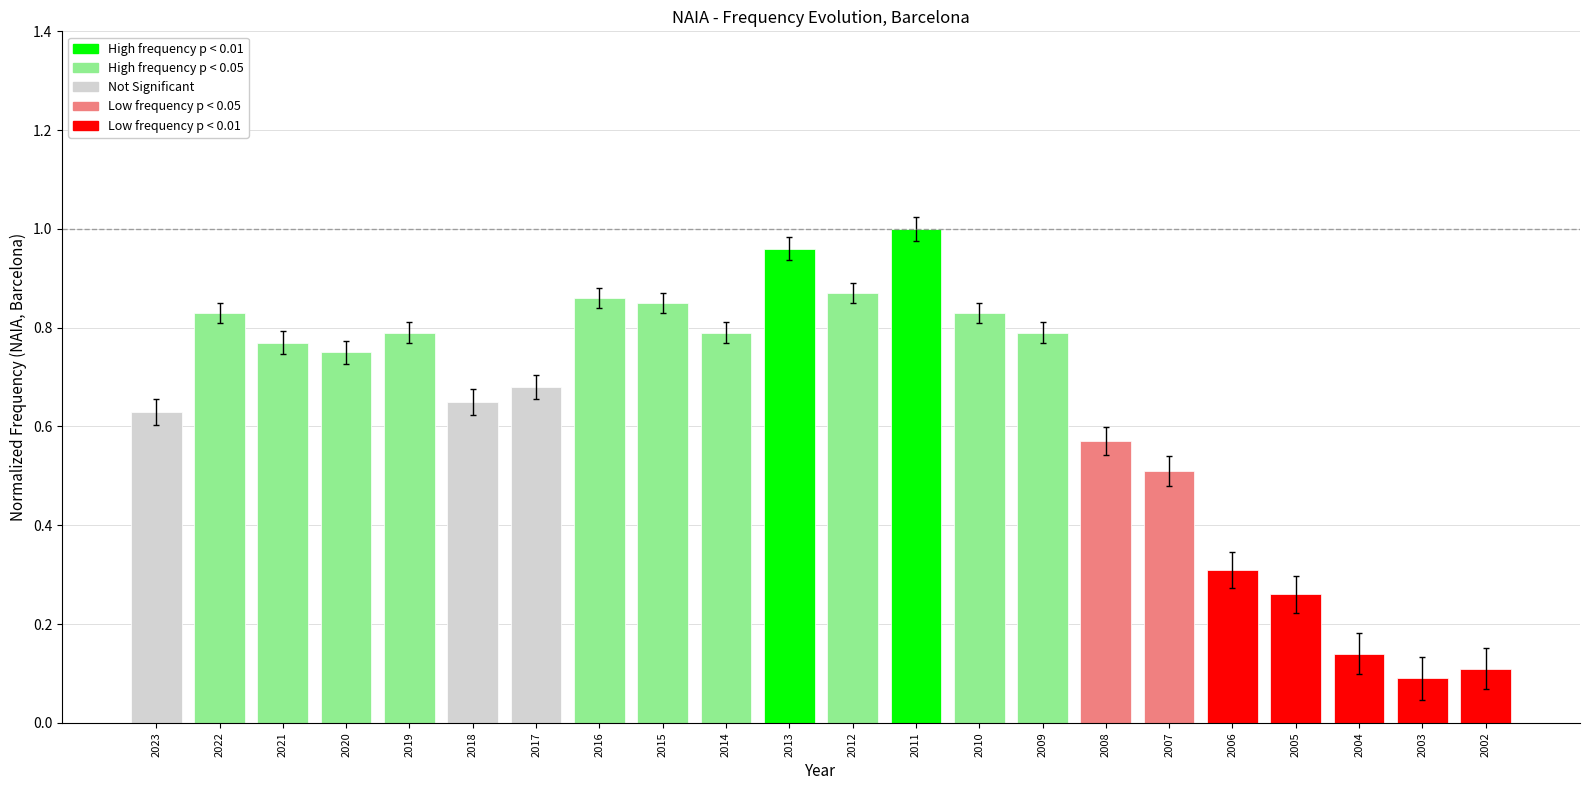

What is the change in value from 2017 to 2002?

-0.6